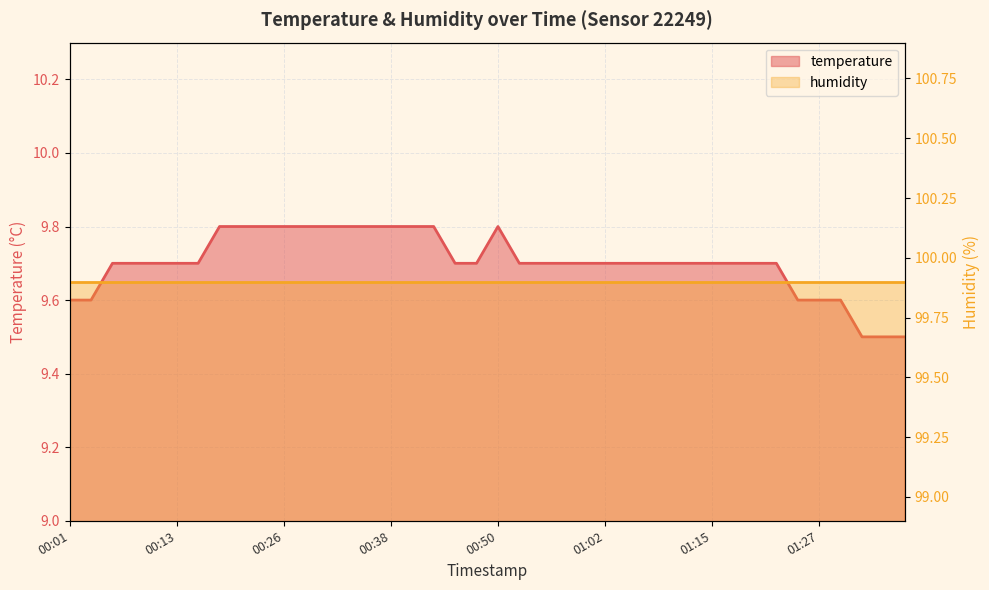

How many interior local peaks (higher than both neighbors) does the data have?

1